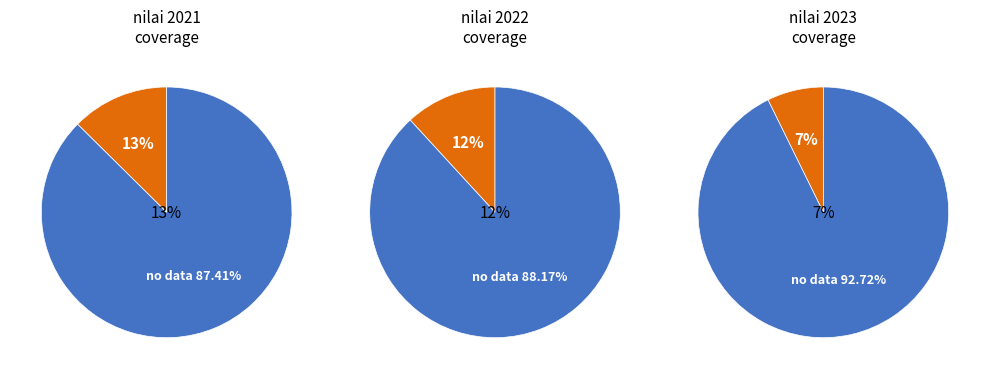

Does 2021 represent more than half of the total?

No